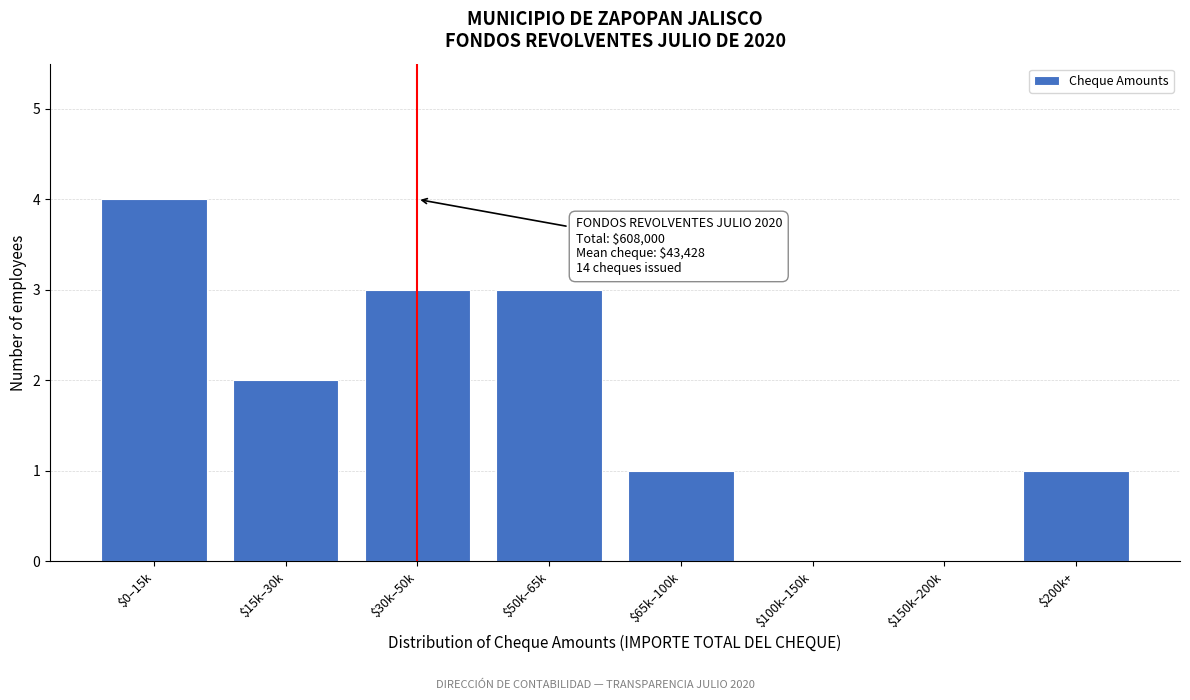

Is it true that the value at $150k–200k is 0?

True